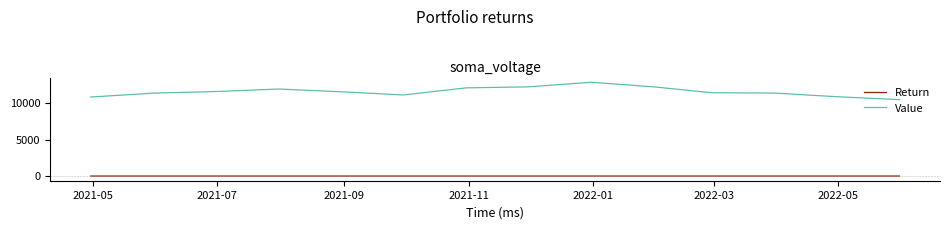

Count the number of data series in this chart.

2